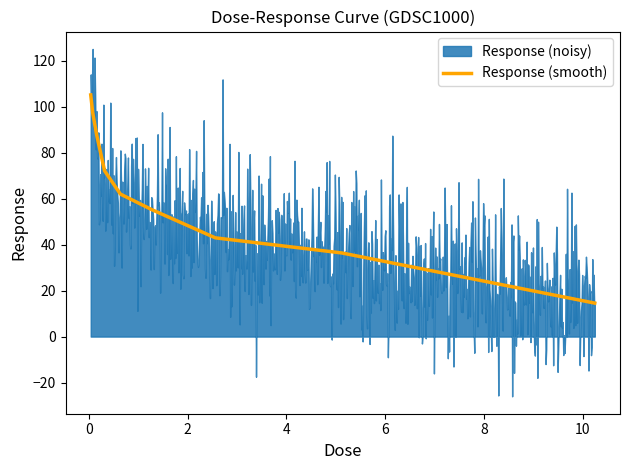

Does the chart have visible grid lines?

No